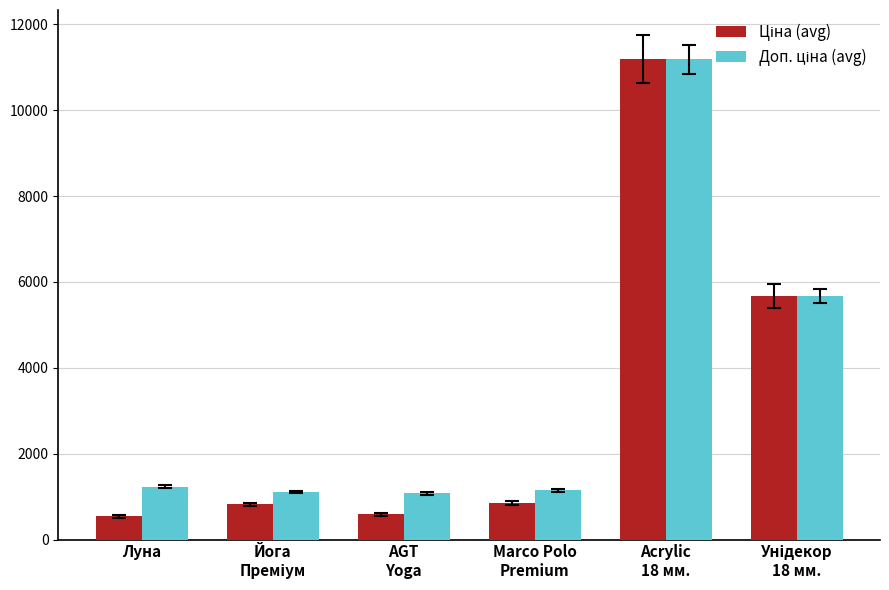

What is the minimum value shown in the chart?

539.0